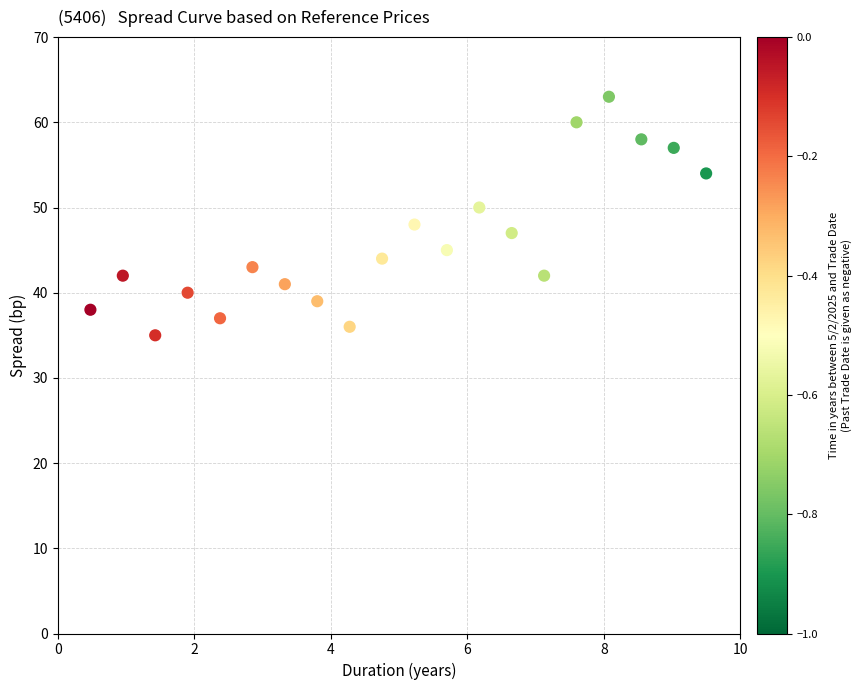

What is the range of Y values (max minus min)?

28